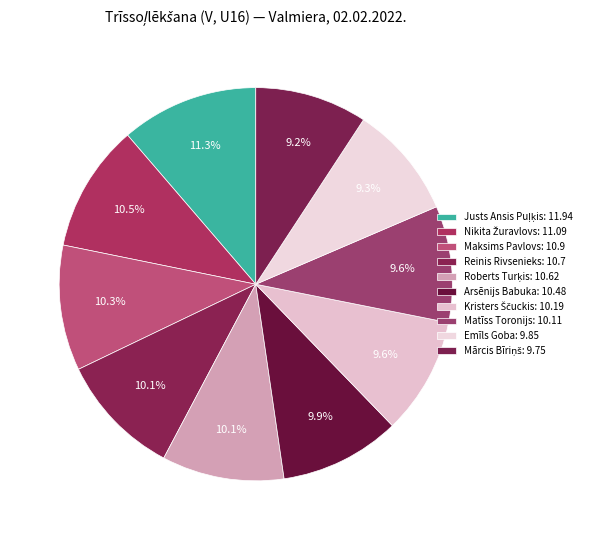

Is Emīls Goba the majority of the pie?

No